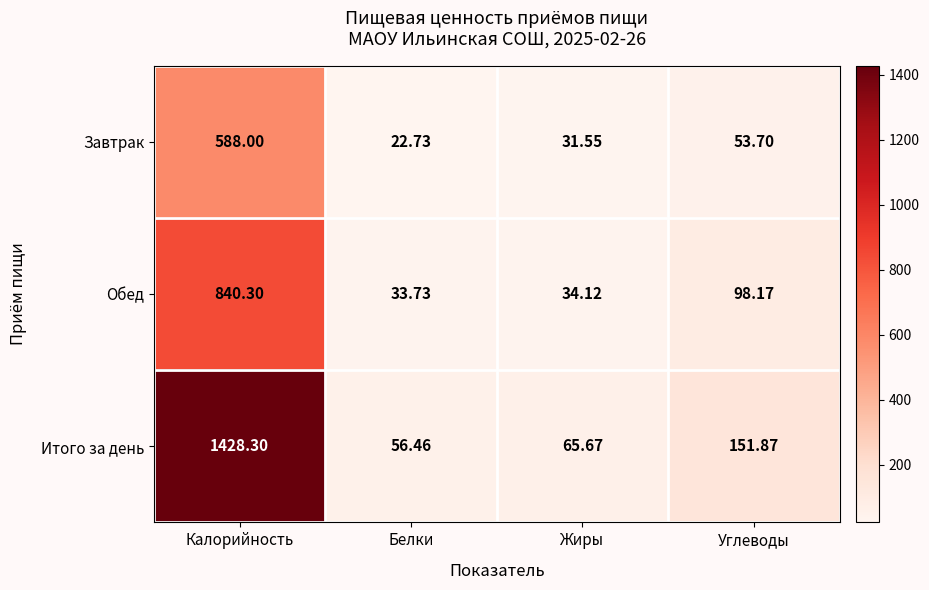

At which label is Итого за день closest to 742?

Углеводы